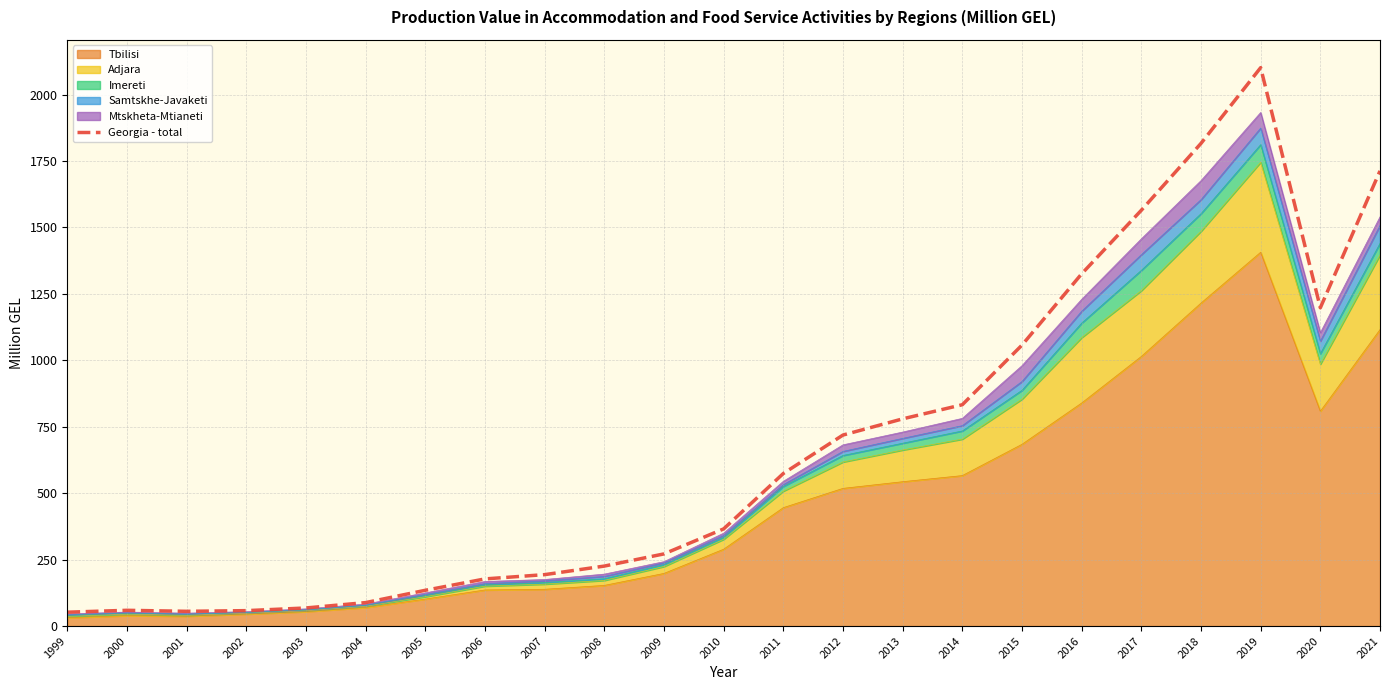

How many interior local peaks (higher than both neighbors) does the data have?

2